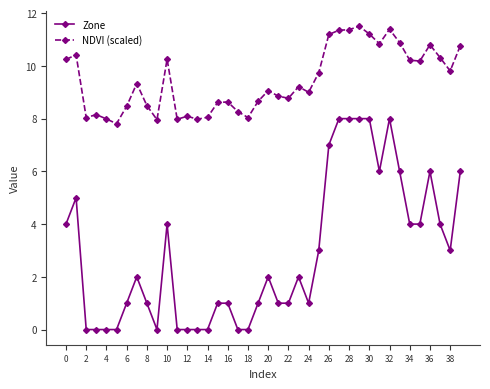

Which series has the largest total across all categories?

NDVI (scaled)